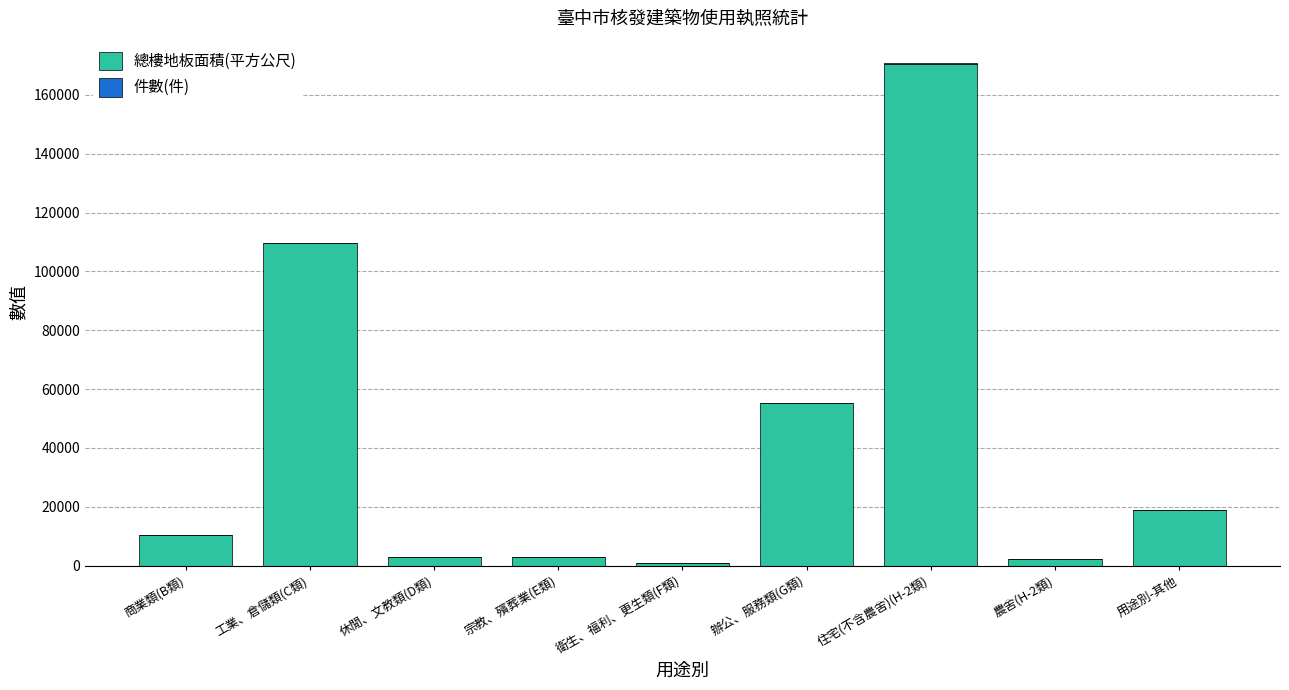

At which label does 總樓地板面積(平方公尺) reach its peak?

住宅(不含農舍)(H-2類)